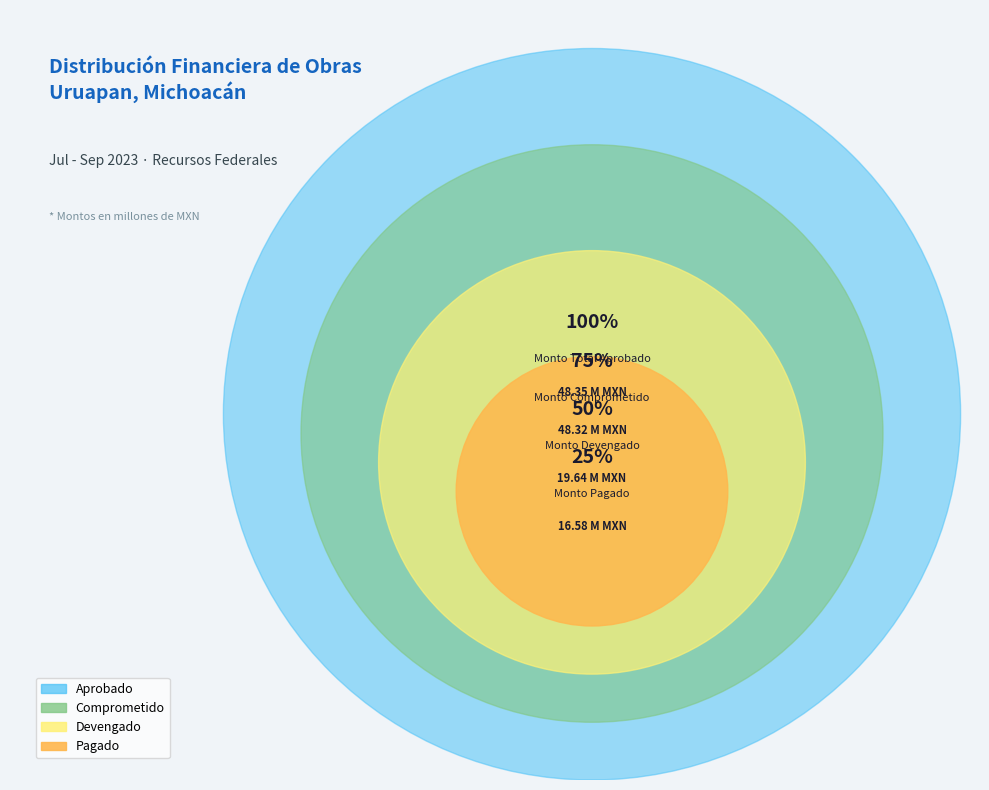

Does URUAPAN account for over 50% of the chart?

No